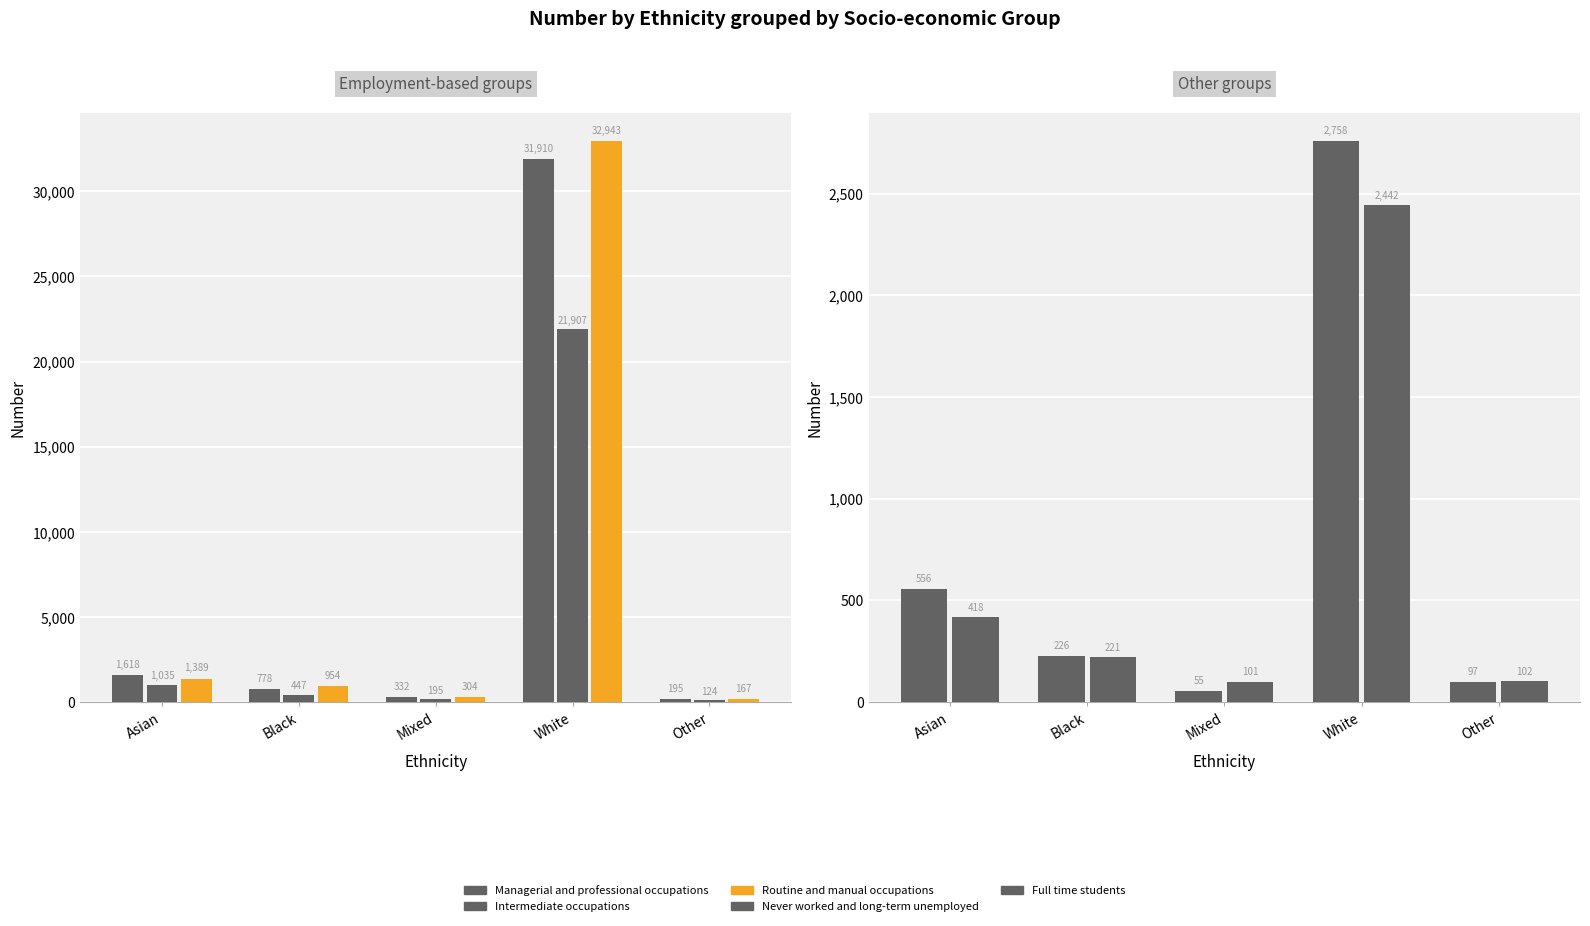

Rank the series at Asian from highest to lowest value.

Managerial and professional occupations, Routine and manual occupations, Intermediate occupations, Never worked and long-term unemployed, Full time students